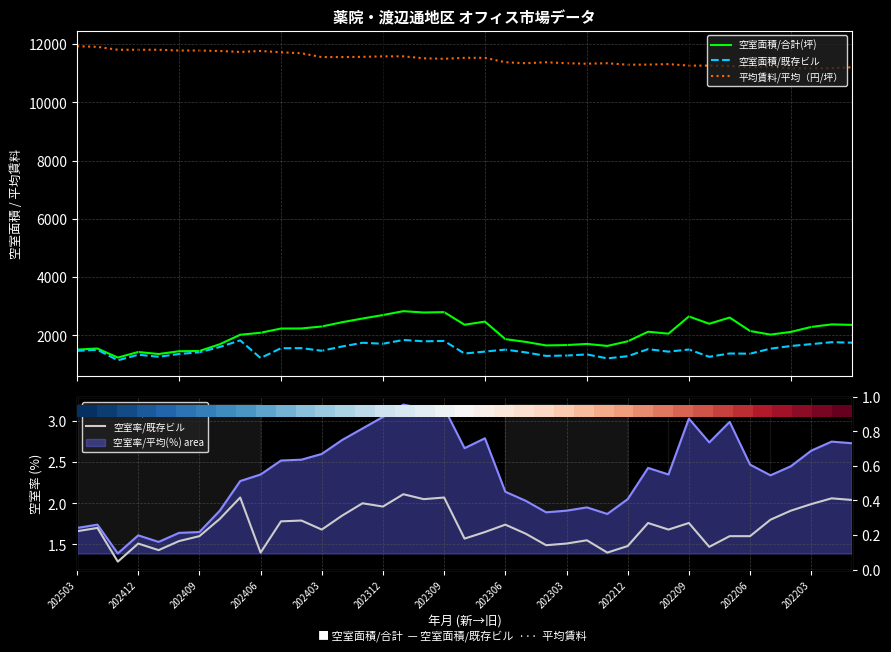

True or false: 平均賃料/平均（円/坪） and 空室率/既存ビル intersect in this chart.

False